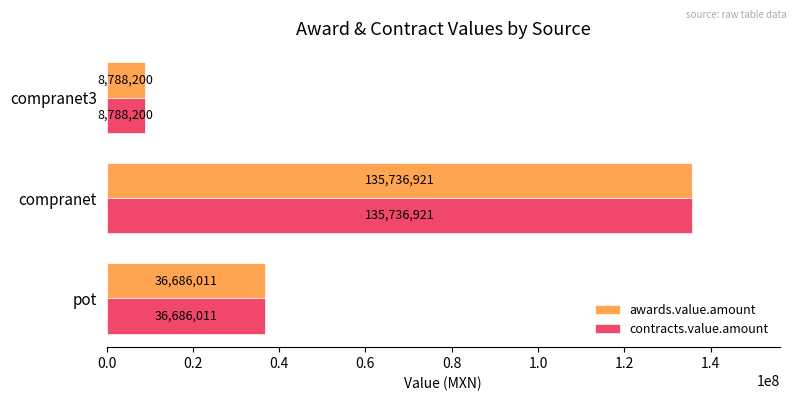

True or false: contracts.value.amount has a value of 53195703.8 at pot.

False